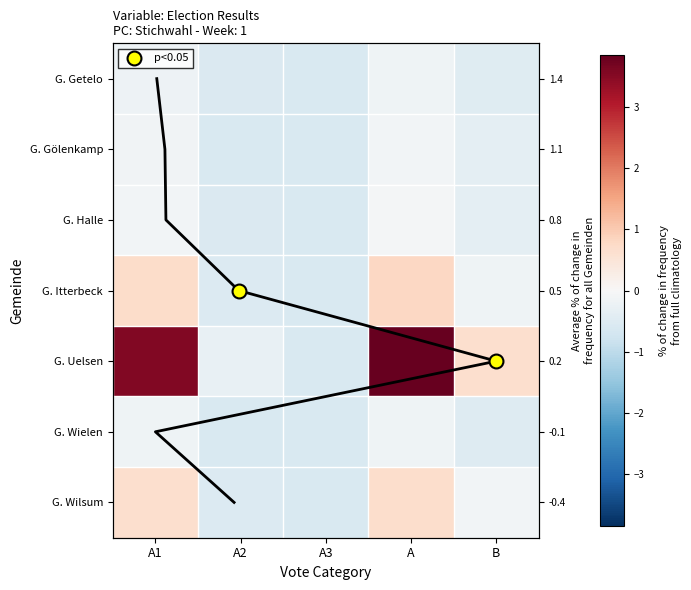

Is it true that G. Getelo equals -0.3 at B?

False